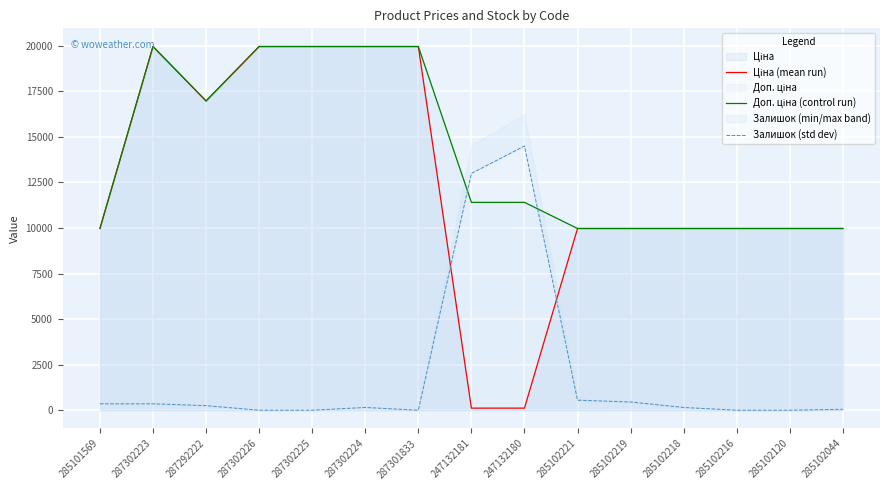

At which label does Доп. ціна (control run) first exceed 11410?

287302223